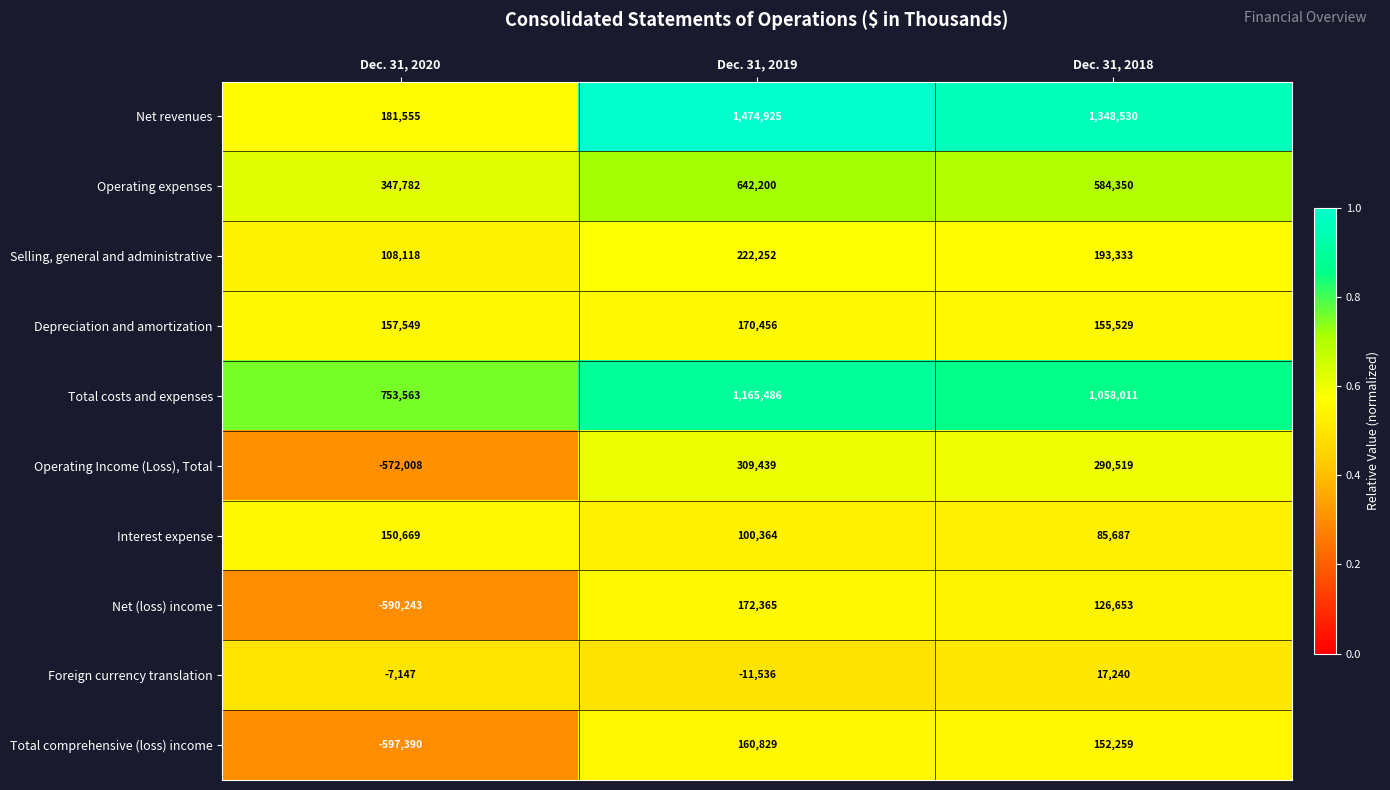

Reading left to right, what are all the values shown in this chart?

Net revenues: Dec. 31, 2020=181555	Dec. 31, 2019=1474925	Dec. 31, 2018=1348530
Operating expenses: Dec. 31, 2020=347782	Dec. 31, 2019=642200	Dec. 31, 2018=584350
Selling, general and administrative: Dec. 31, 2020=108118	Dec. 31, 2019=222252	Dec. 31, 2018=193333
Depreciation and amortization: Dec. 31, 2020=157549	Dec. 31, 2019=170456	Dec. 31, 2018=155529
Total costs and expenses: Dec. 31, 2020=753563	Dec. 31, 2019=1165486	Dec. 31, 2018=1058011
Operating Income (Loss), Total: Dec. 31, 2020=-572008	Dec. 31, 2019=309439	Dec. 31, 2018=290519
Interest expense: Dec. 31, 2020=150669	Dec. 31, 2019=100364	Dec. 31, 2018=85687
Net (loss) income: Dec. 31, 2020=-590243	Dec. 31, 2019=172365	Dec. 31, 2018=126653
Foreign currency translation: Dec. 31, 2020=-7147	Dec. 31, 2019=-11536	Dec. 31, 2018=17240
Total comprehensive (loss) income: Dec. 31, 2020=-597390	Dec. 31, 2019=160829	Dec. 31, 2018=152259